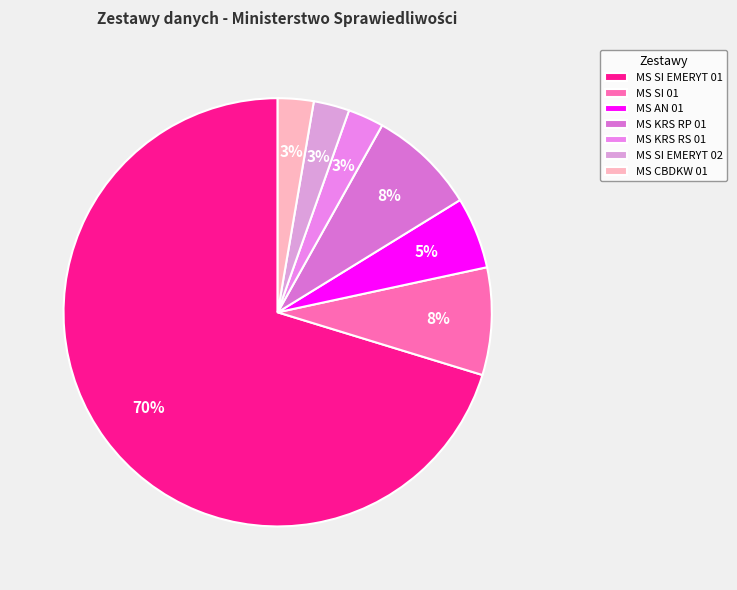

What is the total percentage of MS SI EMERYT 01 and MS CBDKW 01?

73.0%